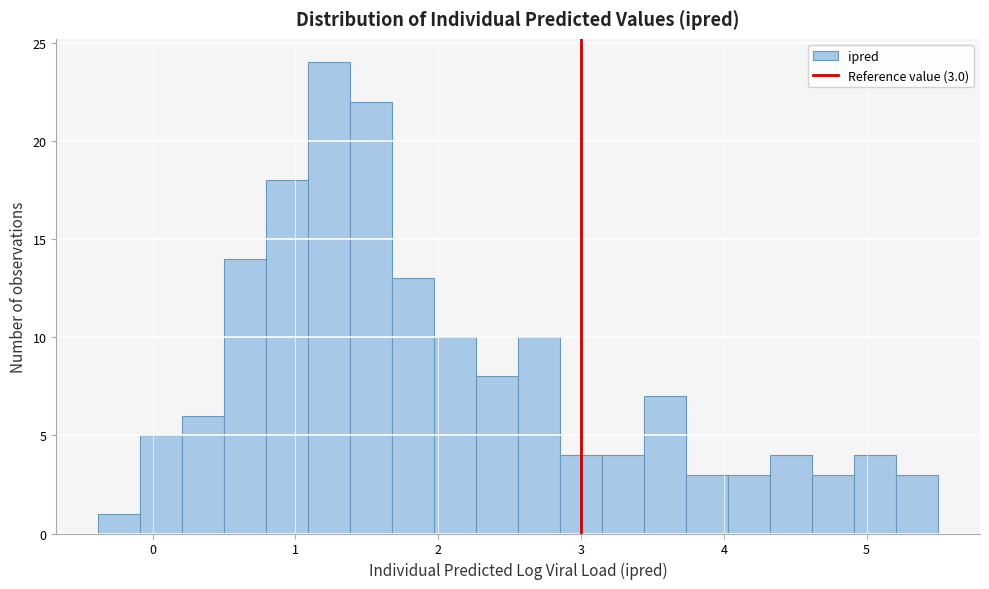

Around what value on the x-axis is the tallest bar? Give the approximate position of its centre, as read against the axis.

1.2